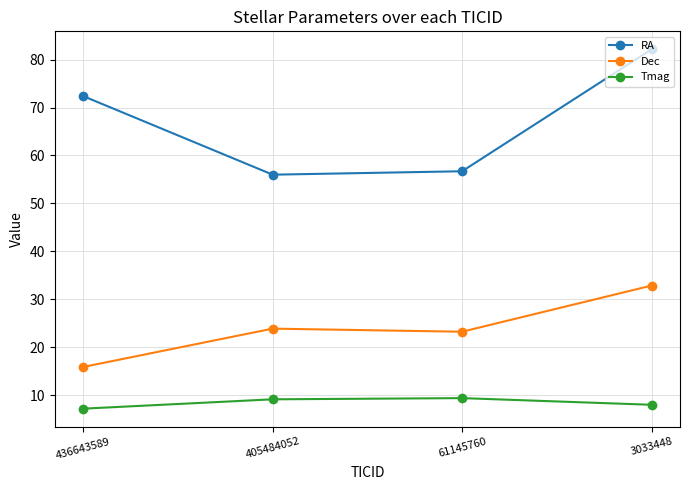

True or false: RA has more than 2 points higher than both neighbors.

False